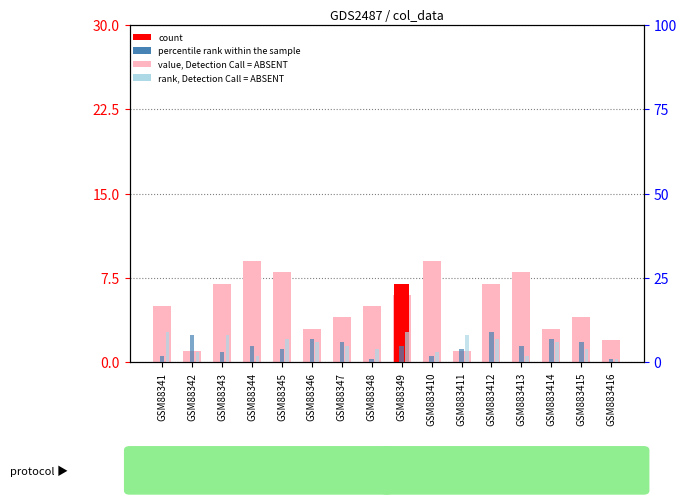

What is the sum of all percentile rank within the sample values?

75